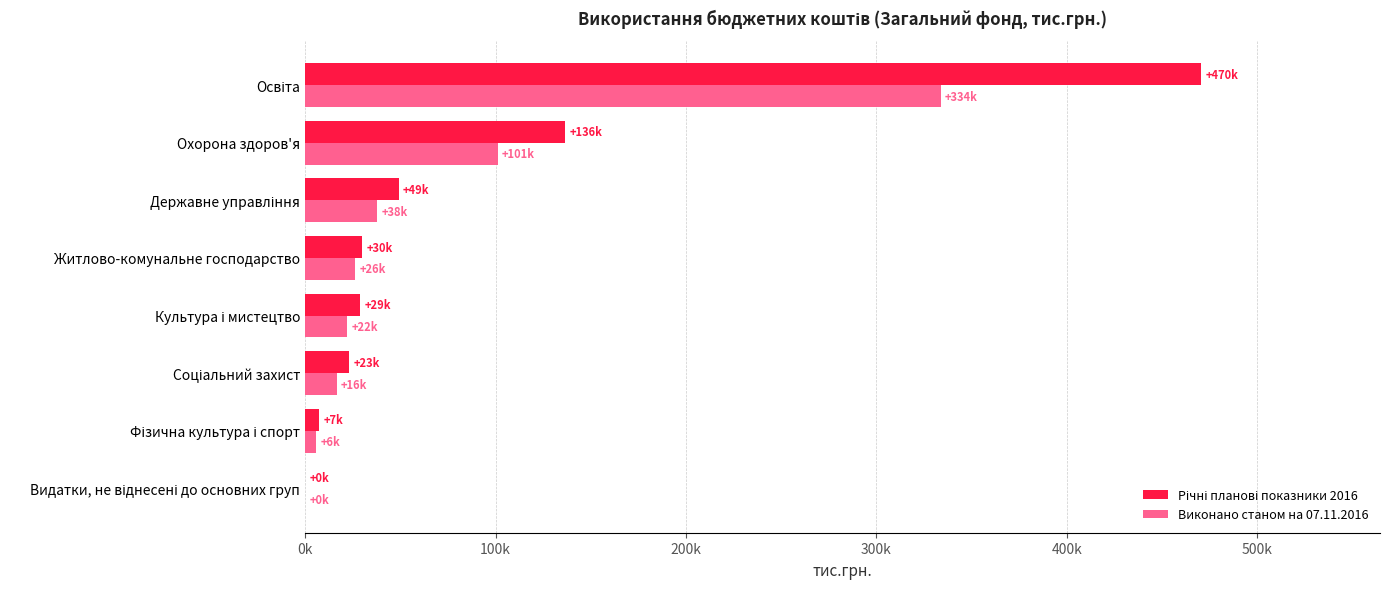

How many bars are there in each group?

2